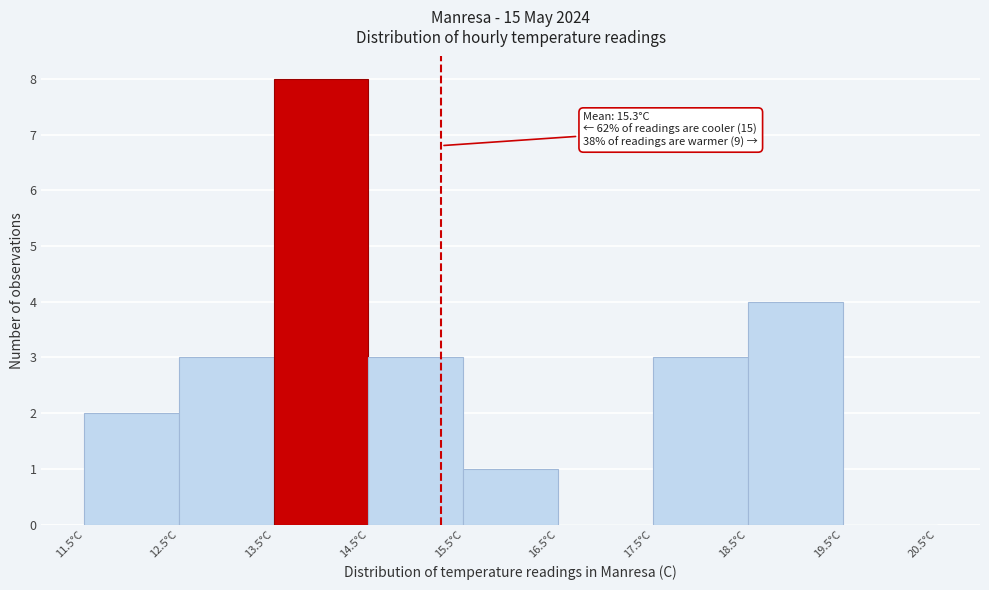

Which range on the x-axis has the tallest bar?

13.5 to 14.5